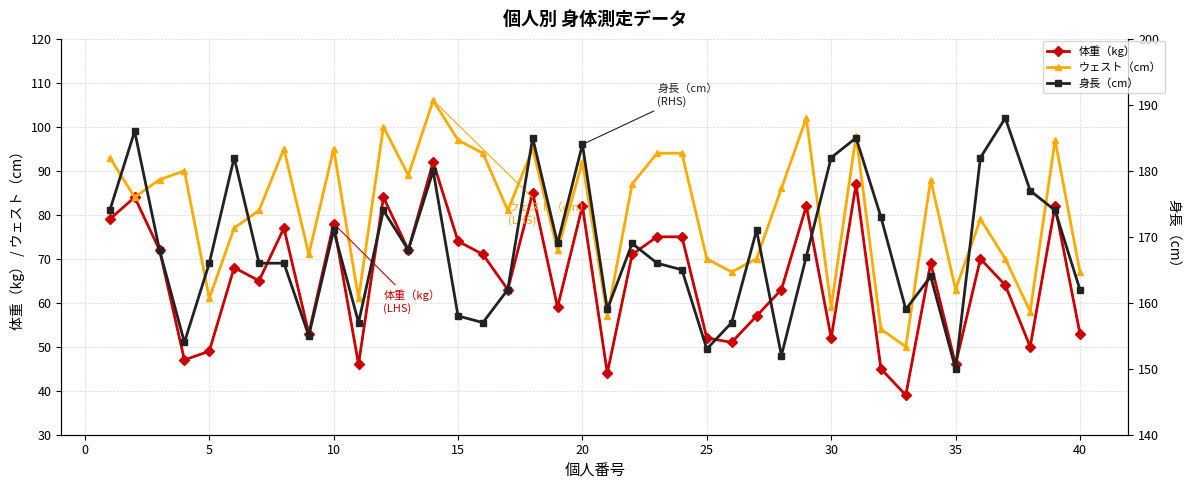

What is the sum of all 身長（cm） values?

6737